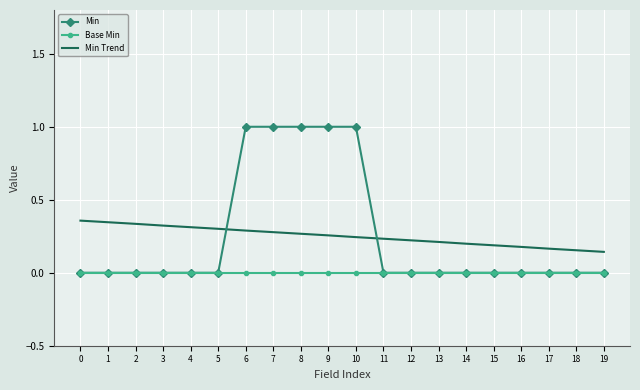

Between which two adjacent categories do Min and Min Trend first intersect?

5 and 6